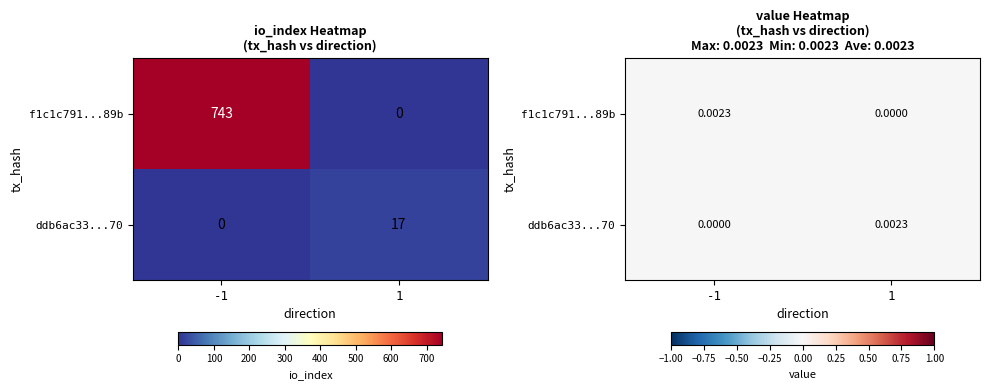

At -1, list the series in order from smallest to largest.

ddb6ac33...70, f1c1c791...89b